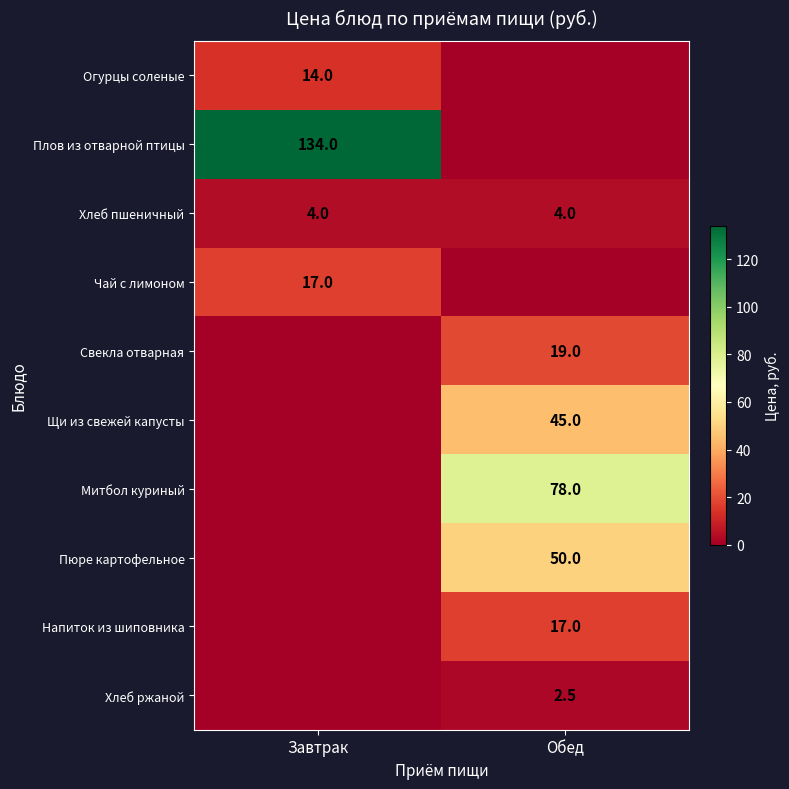

What is the average value of the Хлеб пшеничный series?

4.0